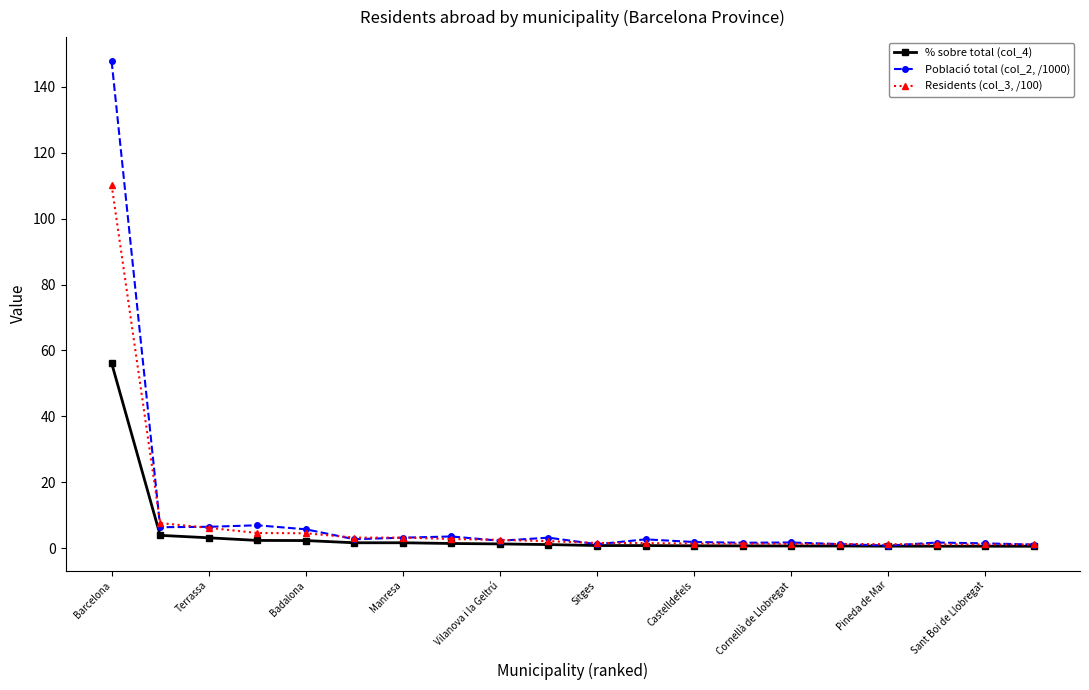

Which series has the widest spread of values?

Població total (col_2, /1000)